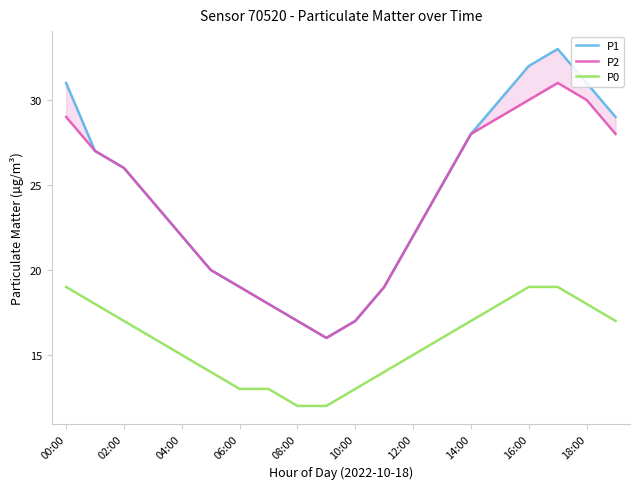

What is the minimum value for P0?

12